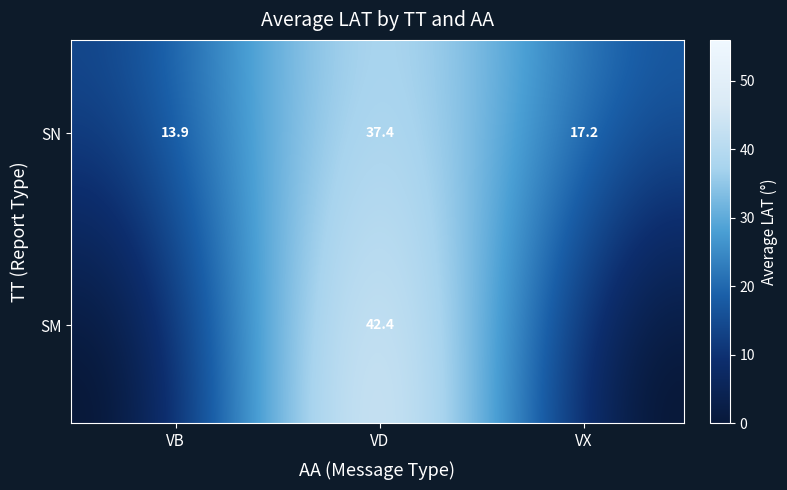

How many data points in SN are above 17?

2